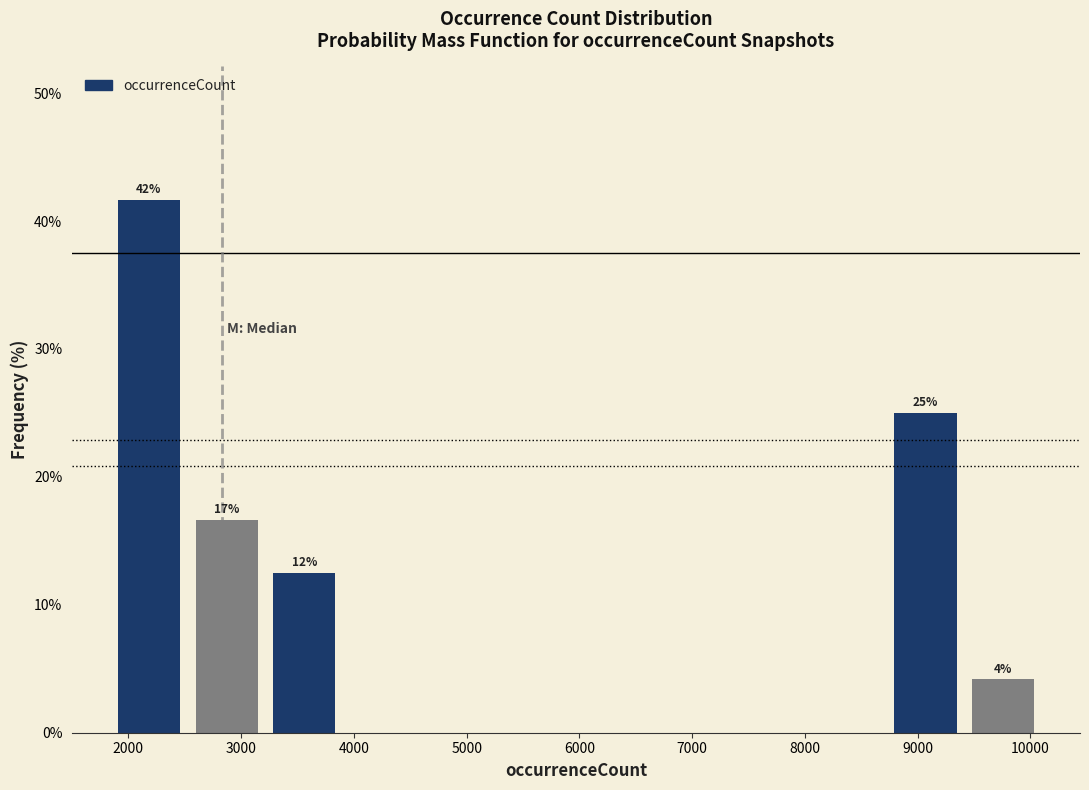

Over which range of the x-axis is the bar tallest?

1800 to 2500